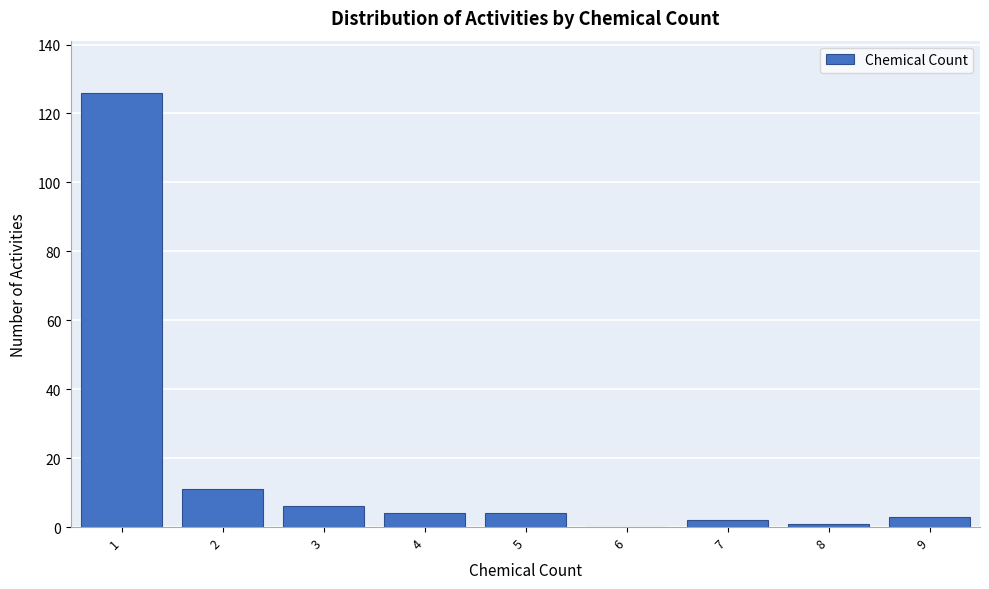

Reading left to right, list every bar in this chart as the range it spans on the x-axis followed by its height. The values are not printed on the chart, so give them approximately, as read against the axis.

0.5 to 1.5: 126
1.5 to 2.5: 12
2.5 to 3.5: 6
3.5 to 4.5: 4
4.5 to 5.5: 4
5.5 to 6.5: 0
6.5 to 7.5: 2
7.5 to 8.5: under 2
8.5 to 9.5: 4